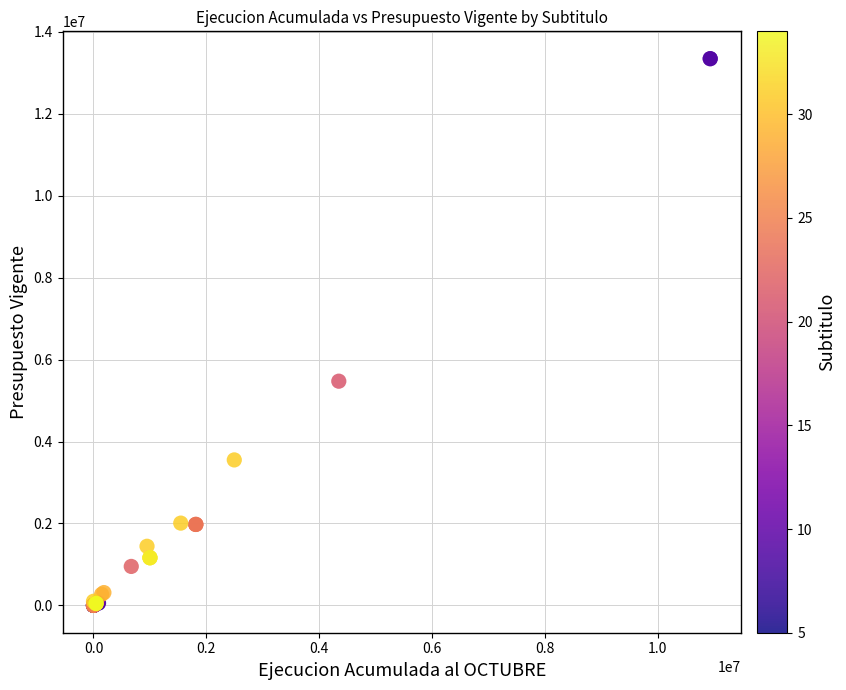

What Y value in the scatter plot is closest to 6674191?

5473932